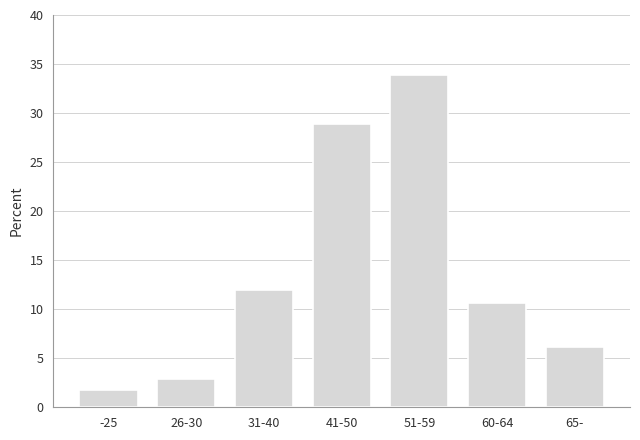

Reading right to left, extract all data points from this chart.

6.1	10.6	33.9	28.9	11.9	2.9	1.8